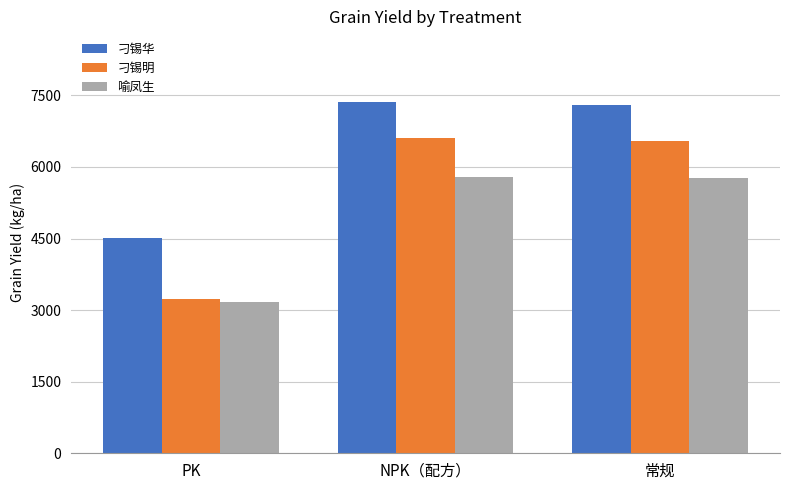

What is the difference between the maximum and minimum values in the 喻凤生 series?

2610